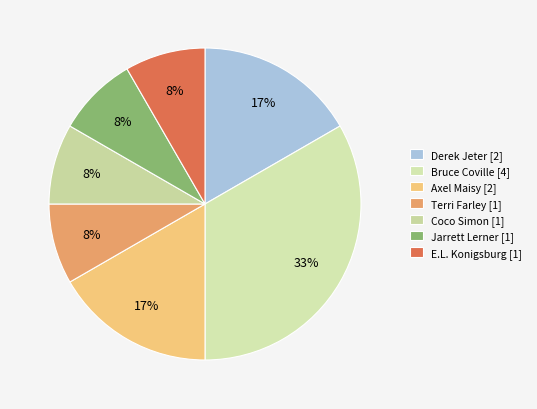

Is there a majority slice in this chart?

No